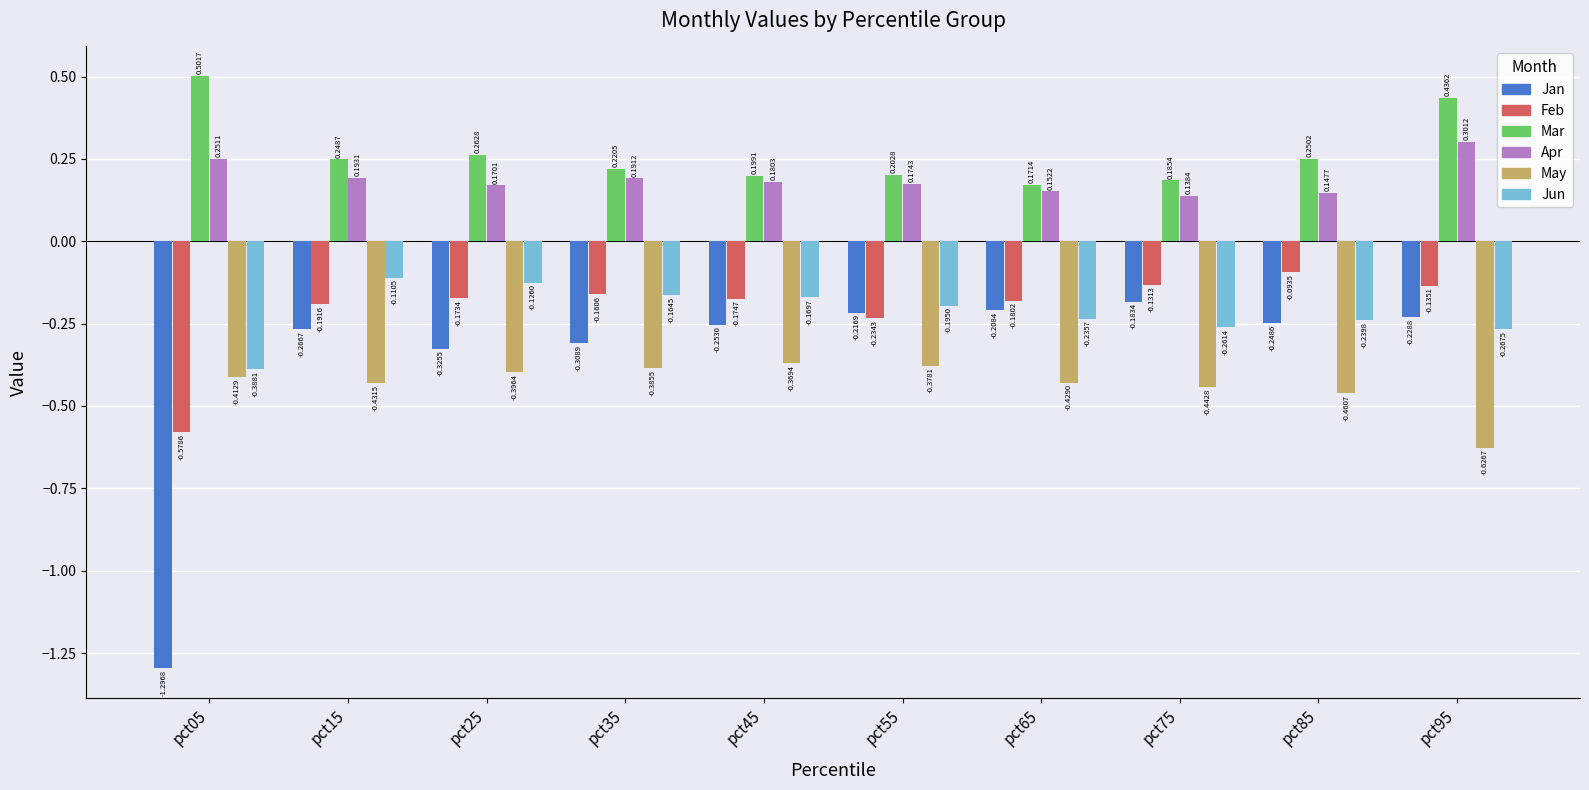

Does the chart contain any negative values?

Yes